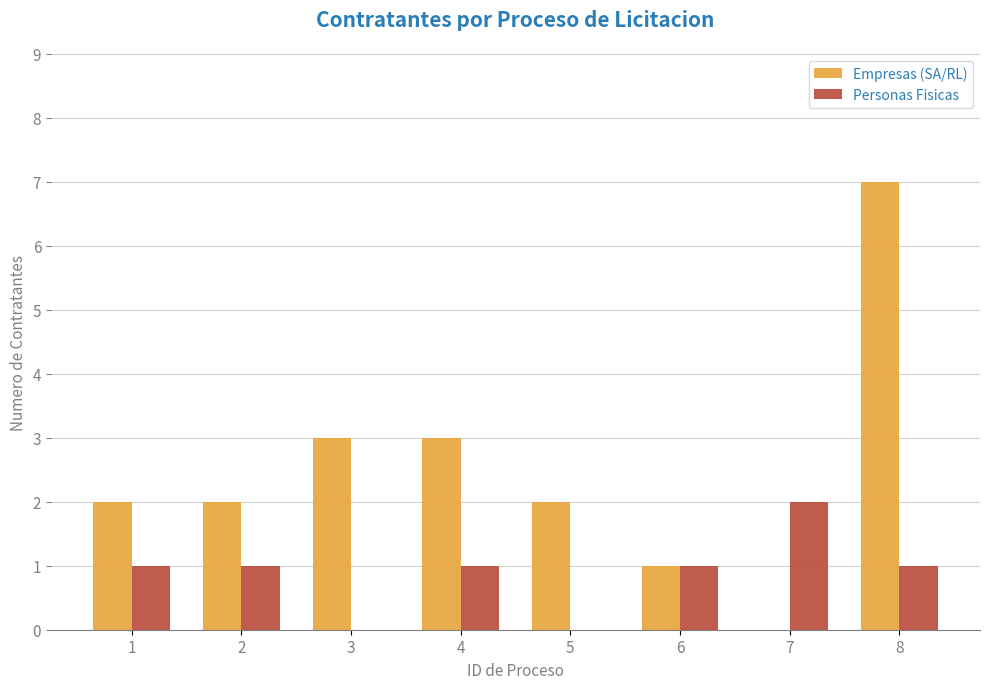

What is the sum of all Personas Fisicas values?

7